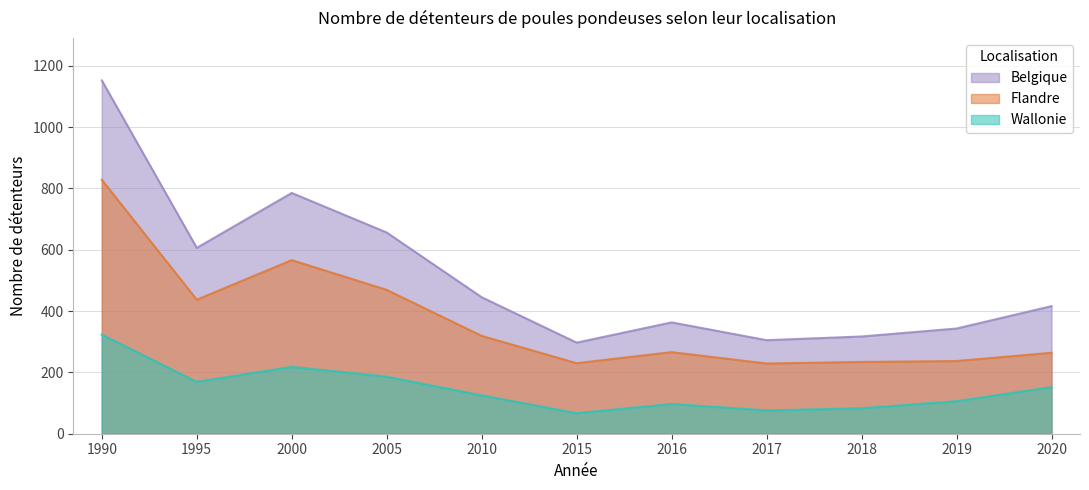

How many data points does each series have?

11